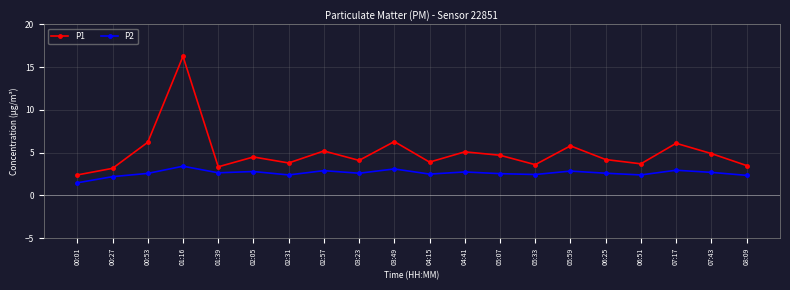

At 05:33, list the series in order from smallest to largest.

P2, P1